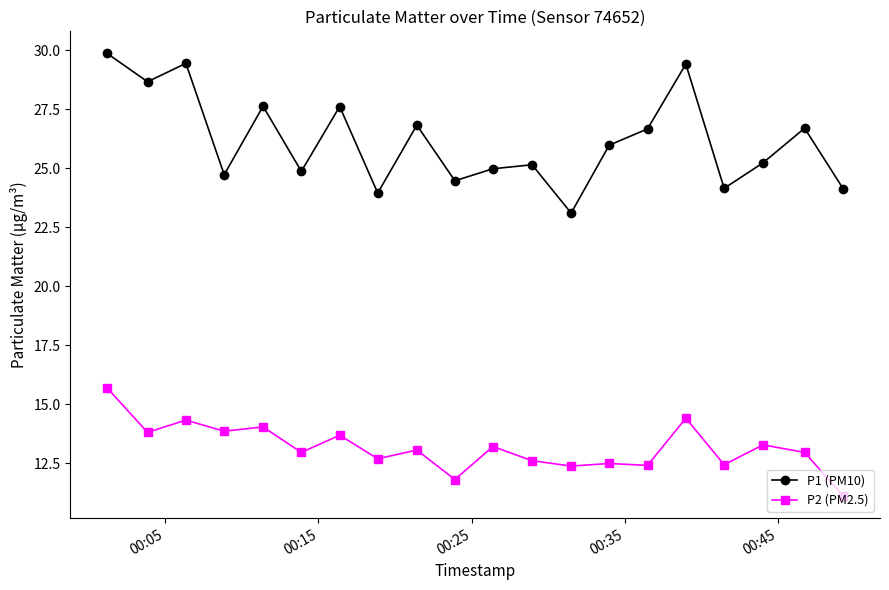

How many interior local peaks does the P1 (PM10) series have?

7